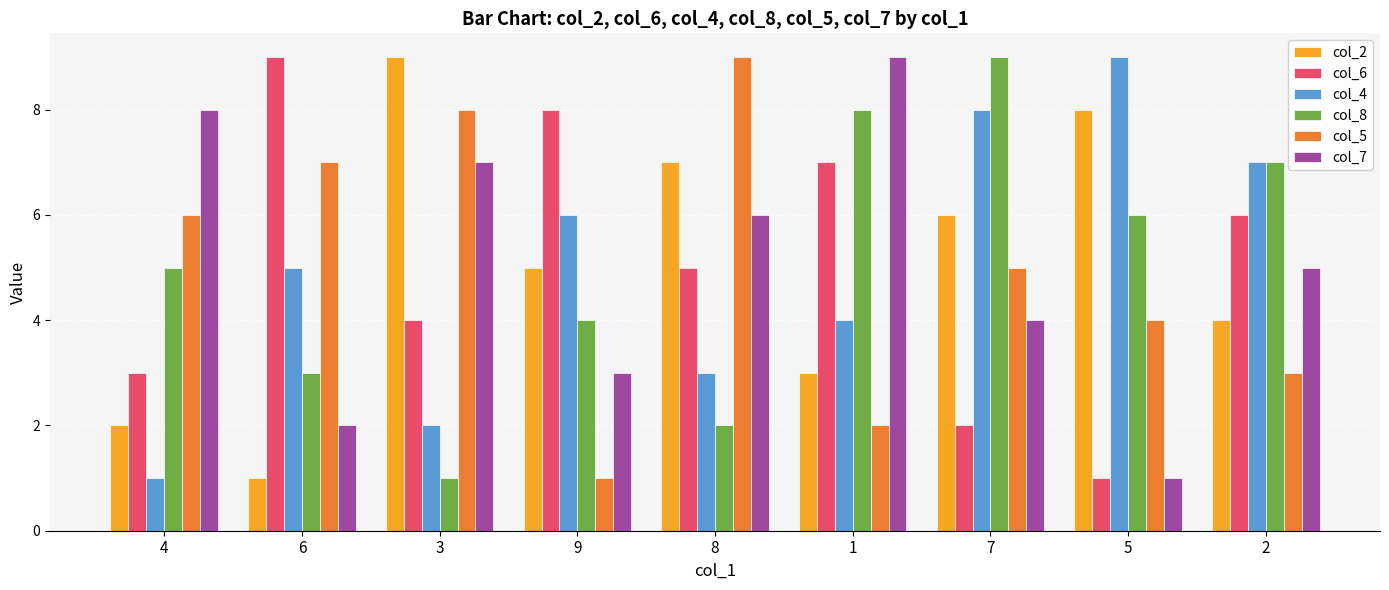

Reading left to right, extract all data points from this chart.

col_2: 4=2	6=1	3=9	9=5	8=7	1=3	7=6	5=8	2=4
col_6: 4=3	6=9	3=4	9=8	8=5	1=7	7=2	5=1	2=6
col_4: 4=1	6=5	3=2	9=6	8=3	1=4	7=8	5=9	2=7
col_8: 4=5	6=3	3=1	9=4	8=2	1=8	7=9	5=6	2=7
col_5: 4=6	6=7	3=8	9=1	8=9	1=2	7=5	5=4	2=3
col_7: 4=8	6=2	3=7	9=3	8=6	1=9	7=4	5=1	2=5